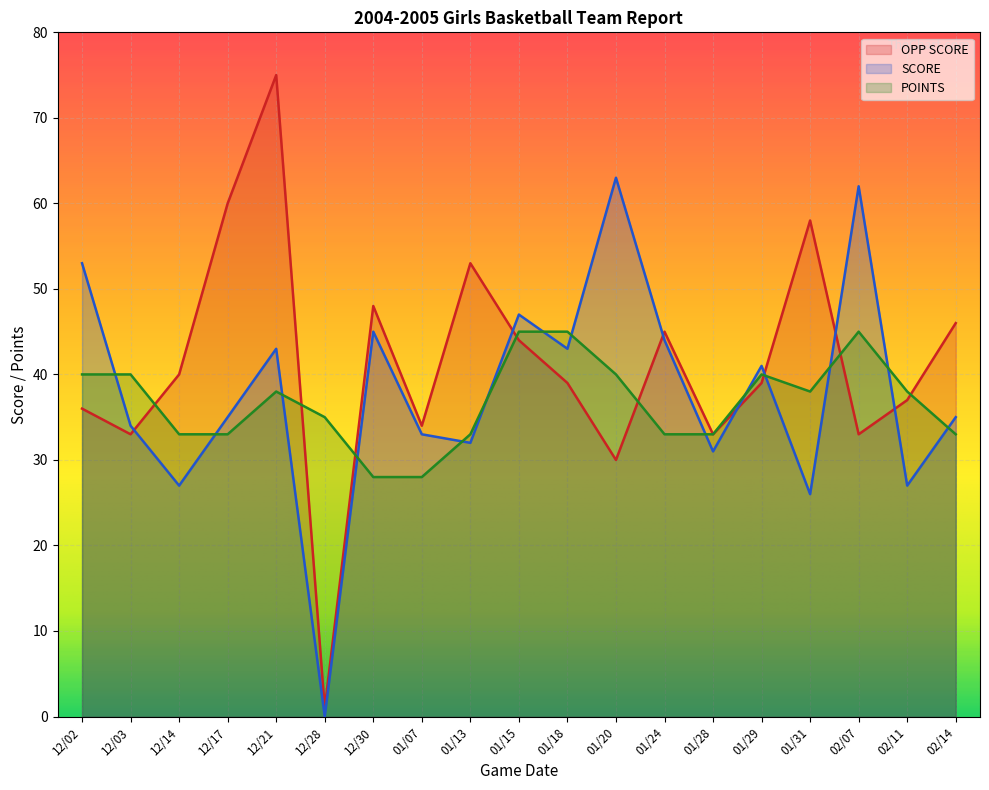

Rank the series by their average value, from lowest to highest.

POINTS, SCORE, OPP SCORE